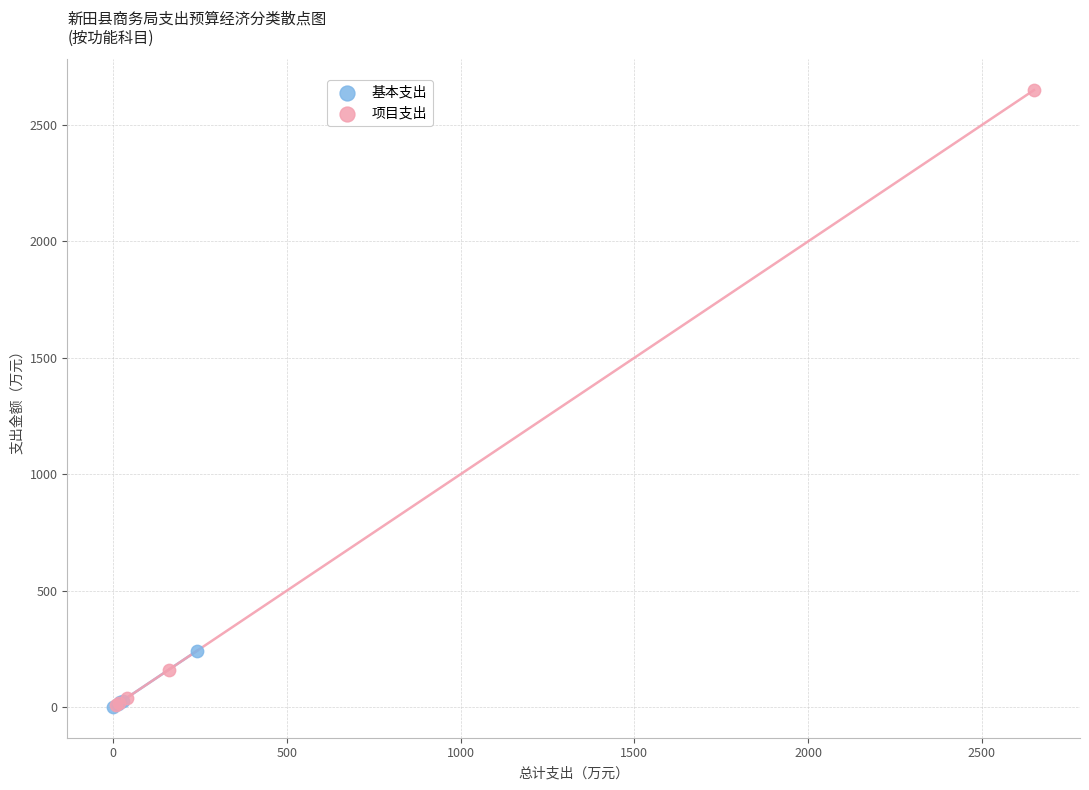

Which series has the largest Y range (max minus min)?

项目支出